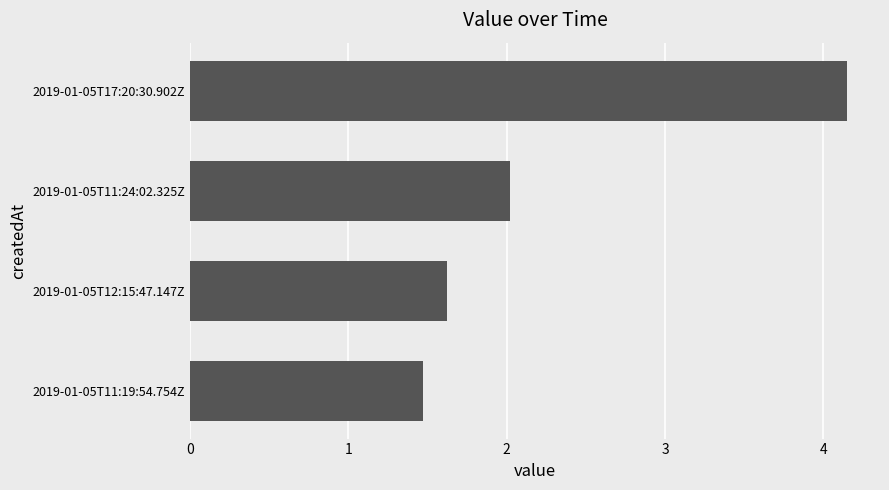

What is the difference between the maximum and minimum values?

2.7